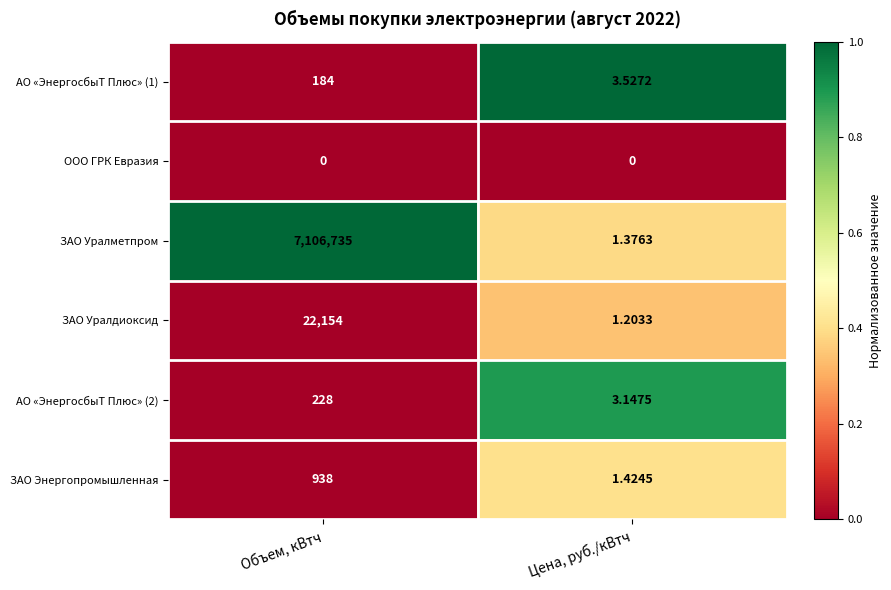

At which category is the sum across all series the highest?

Объем, кВтч